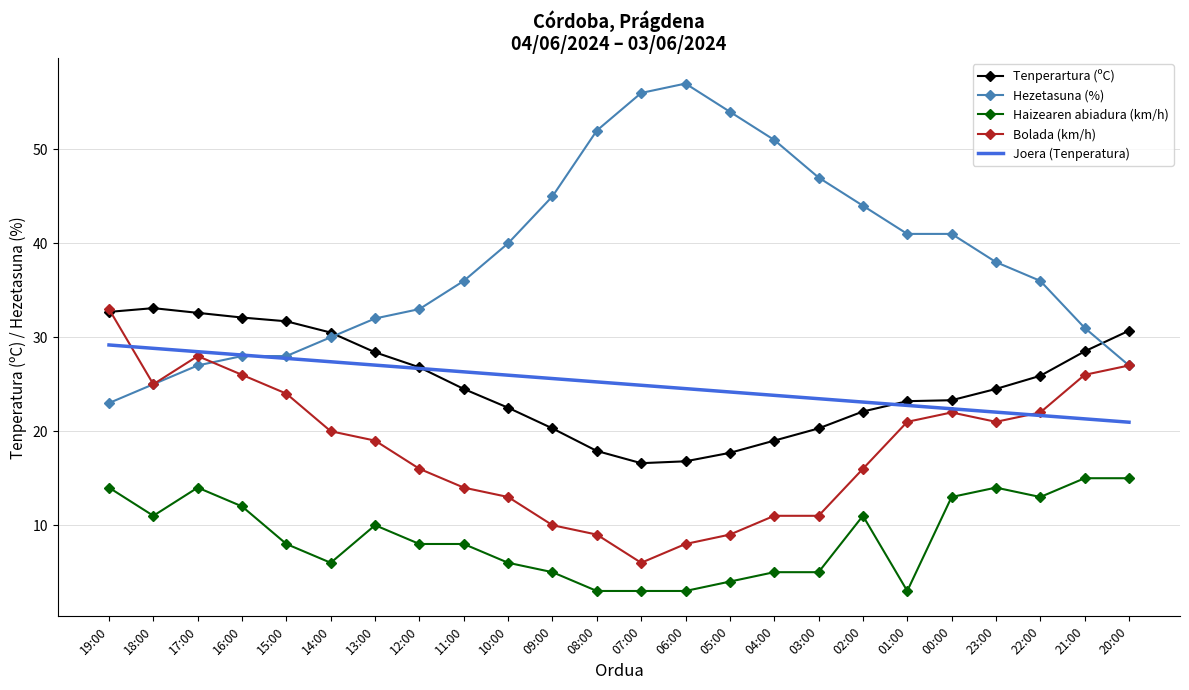

How many series are shown in this chart?

5